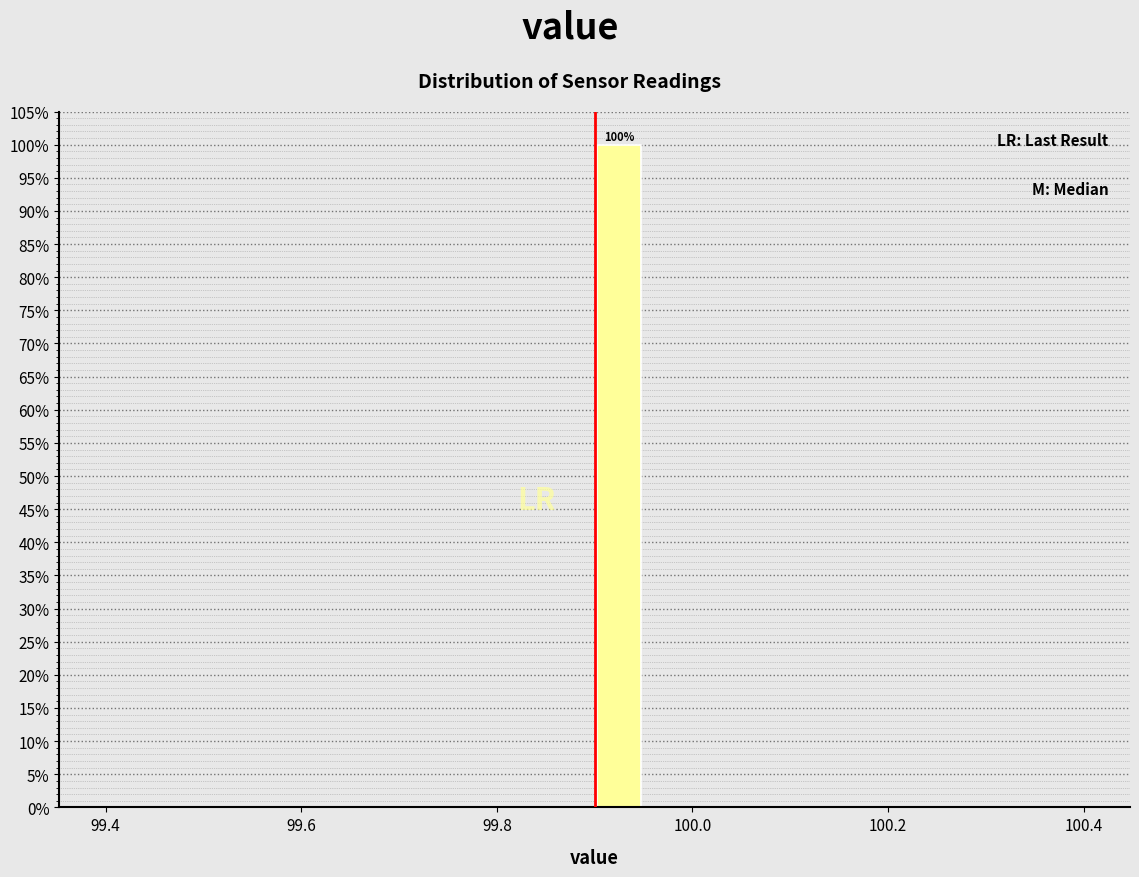

Read against the x-axis, roughly where is the centre of the tallest bar?

99.92